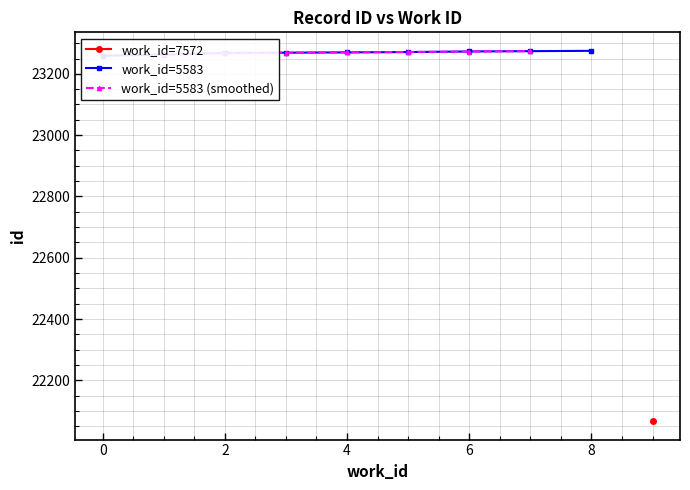

How many data points are above 23270?

4